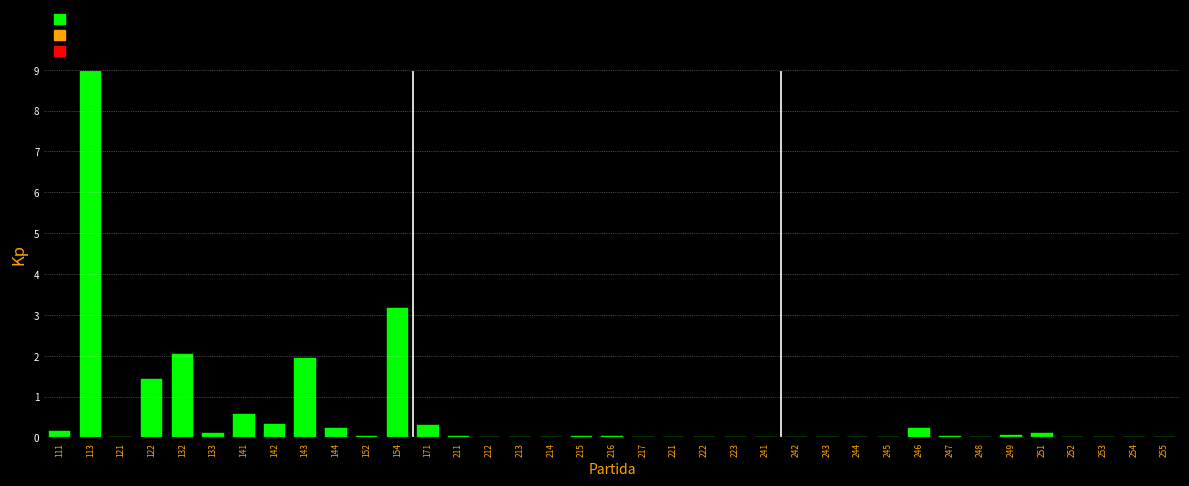

Where is the data nearest to the value 4?

154